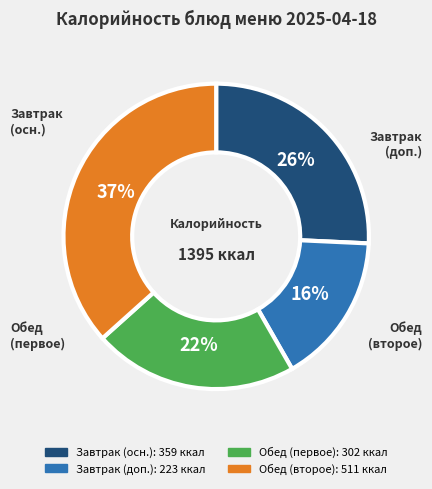

To the nearest percent, what is the difference between the largest and smallest slice percentages?

21%